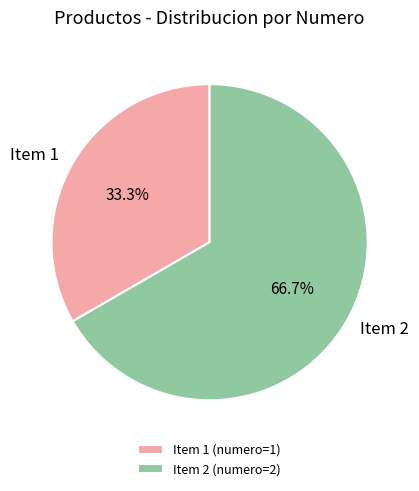

Is the sum of Item 2 and Item 1 greater than half?

Yes